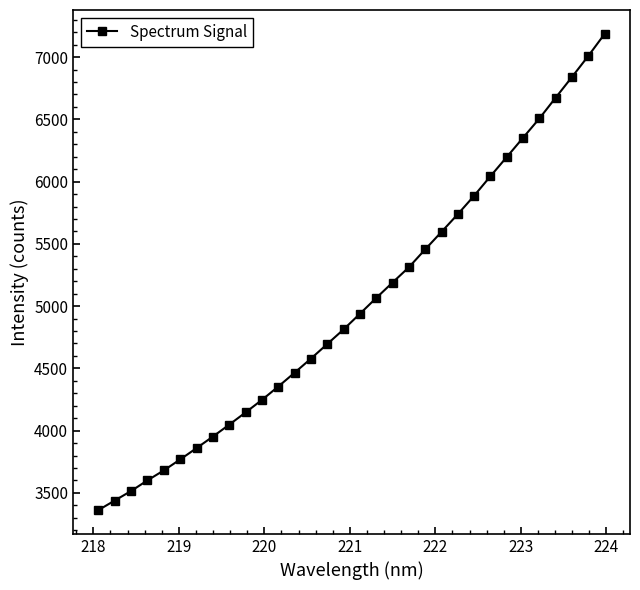

True or false: there are more than 2 points higher than both neighbors.

False